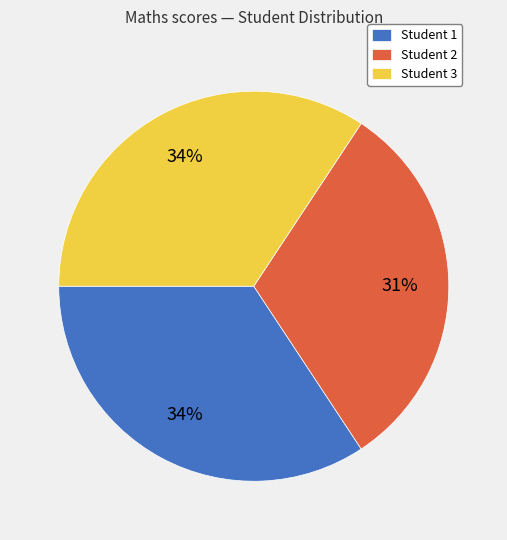

Is there any slice that represents more than half of the pie?

No